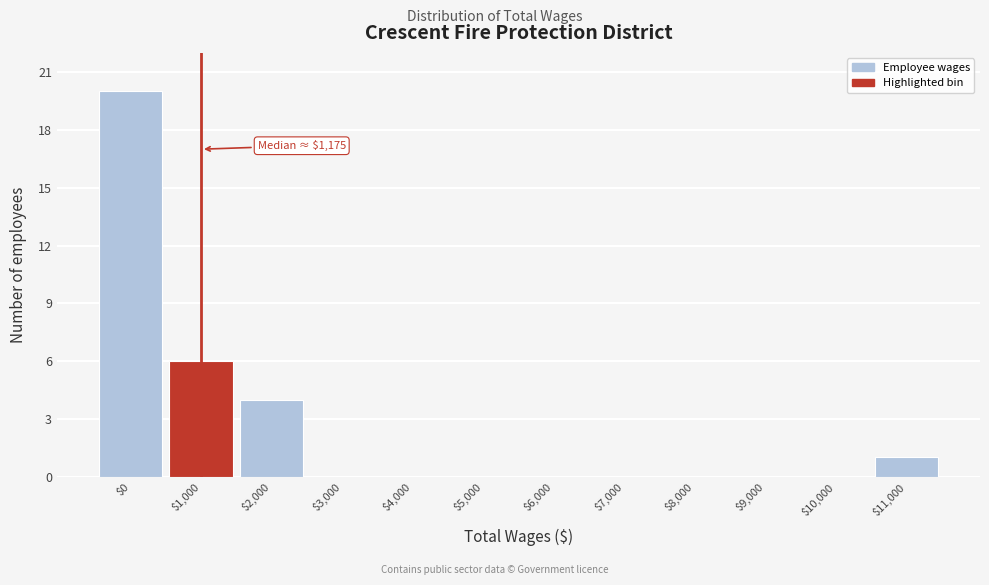

What is the greatest value displayed?

20